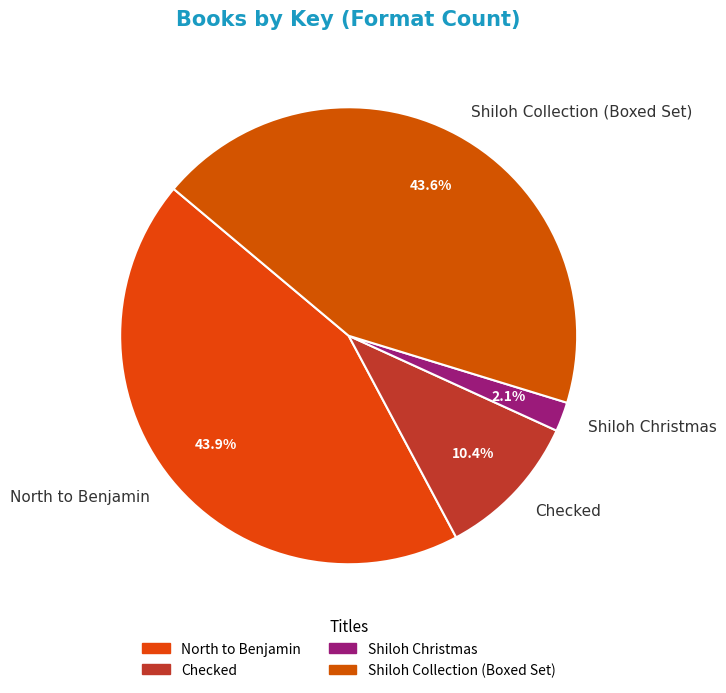

To the nearest percent, what percentage of the pie is Shiloh Christmas?

2%